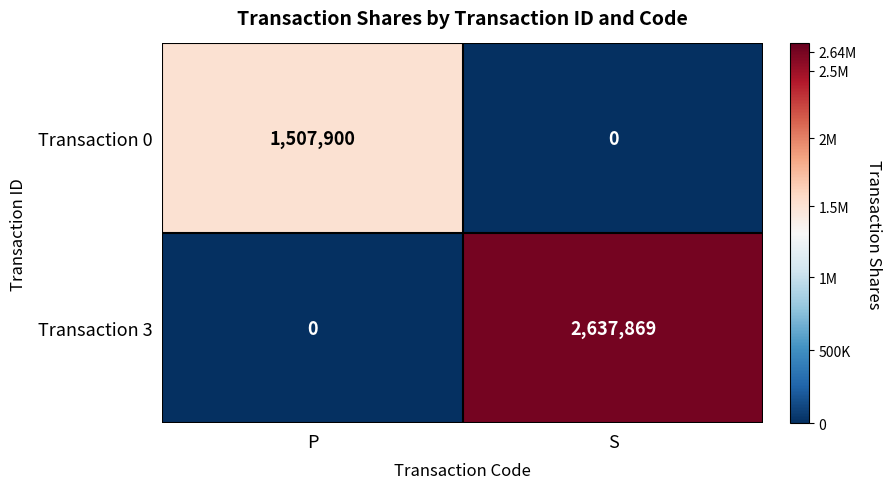

At which label is Transaction 3 closest to 1318934?

P